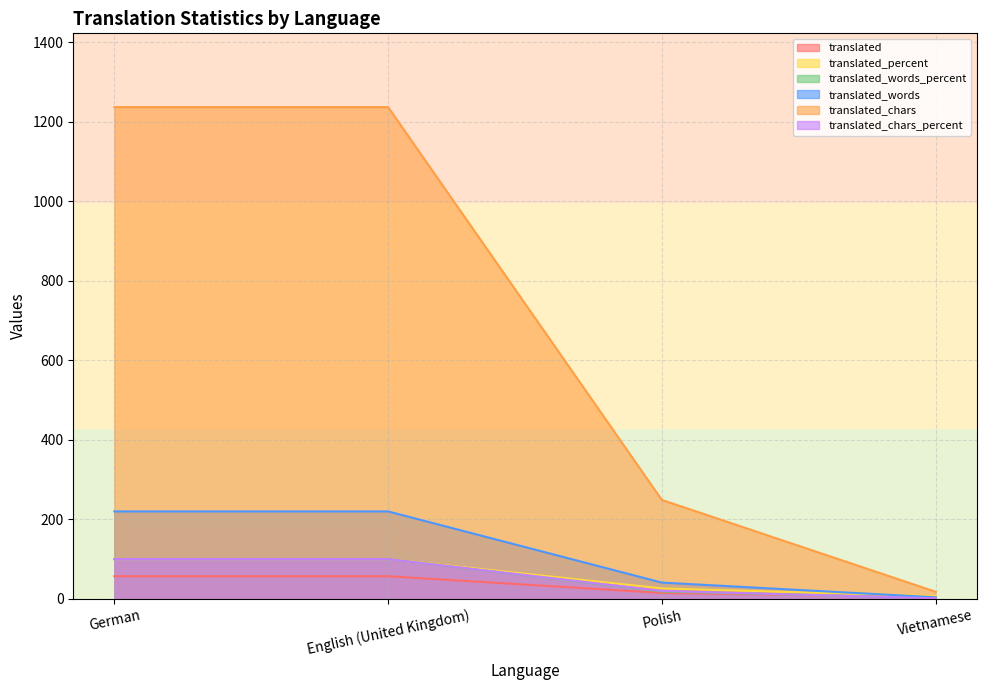

Is it true that translated_words equals 89.1 at German?

False